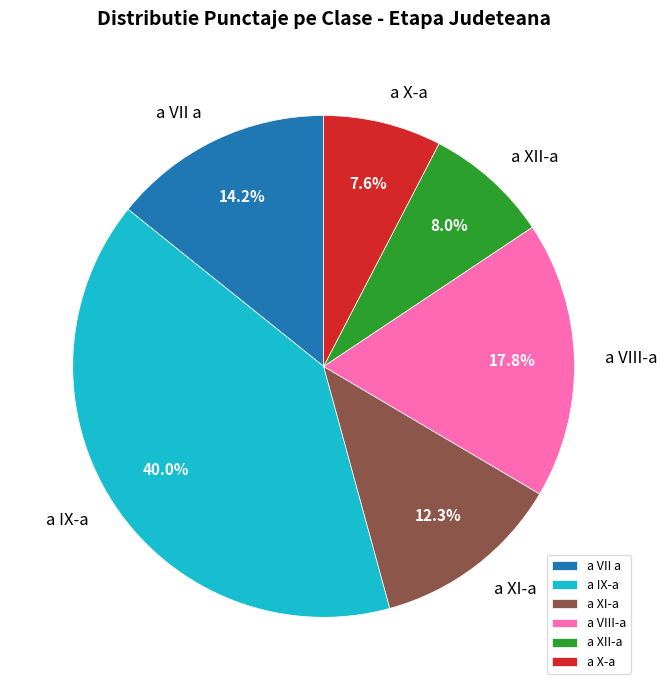

To the nearest percent, what is the combined percentage of a IX-a and a VII a?

54%